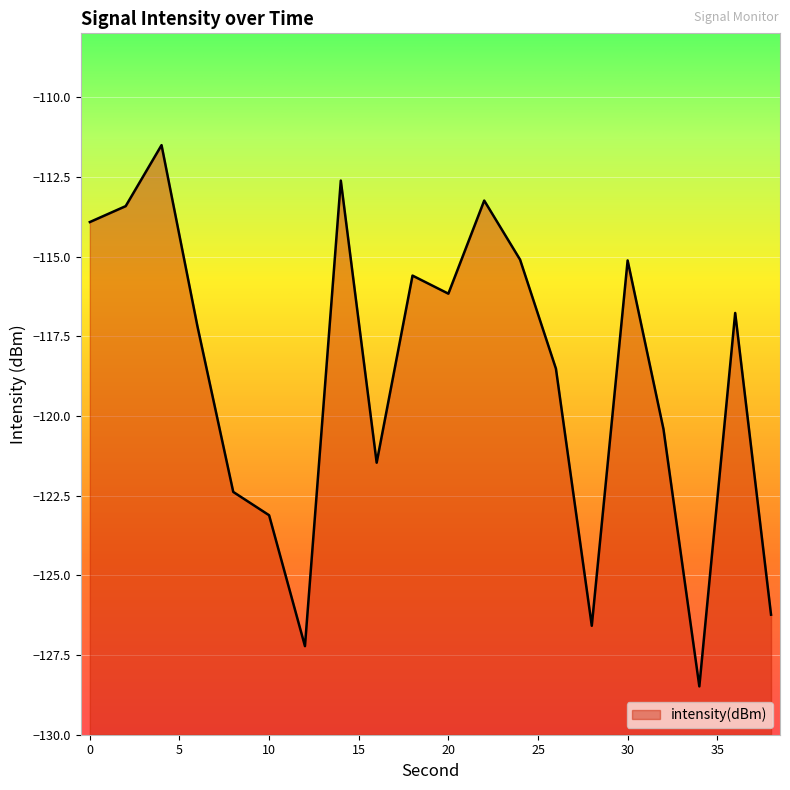

True or false: the data shows -115.1 at 30.

True